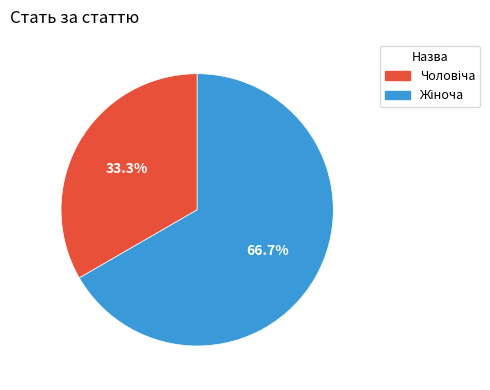

Is there any slice that represents more than half of the pie?

Yes